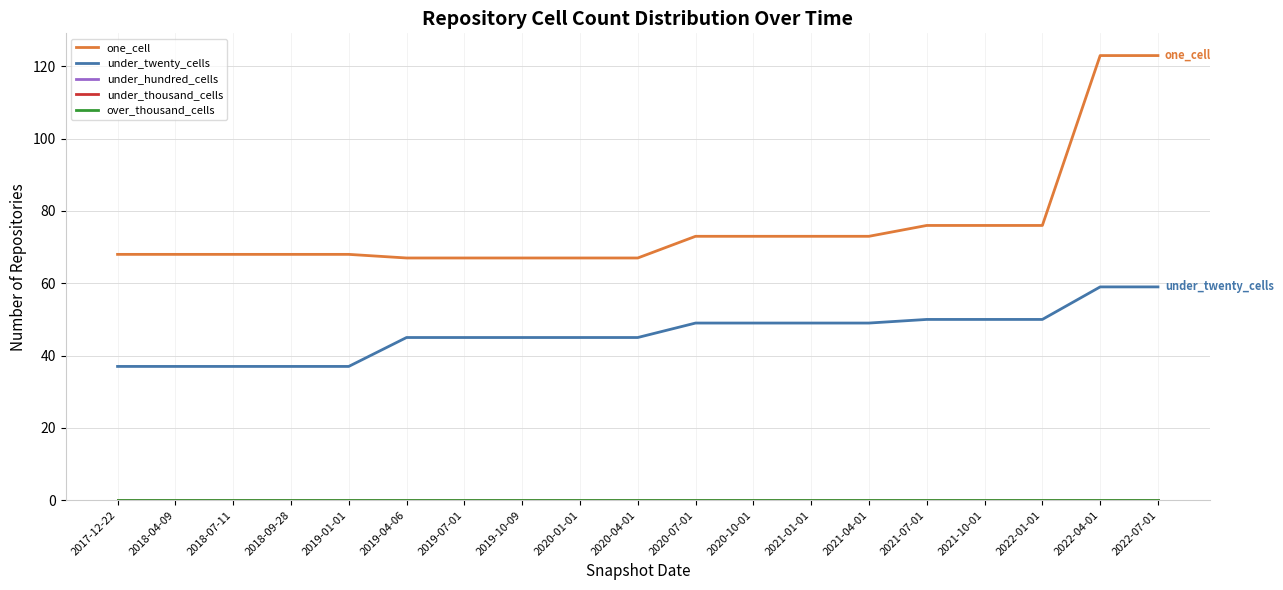

True or false: under_hundred_cells and over_thousand_cells cross at least once.

False